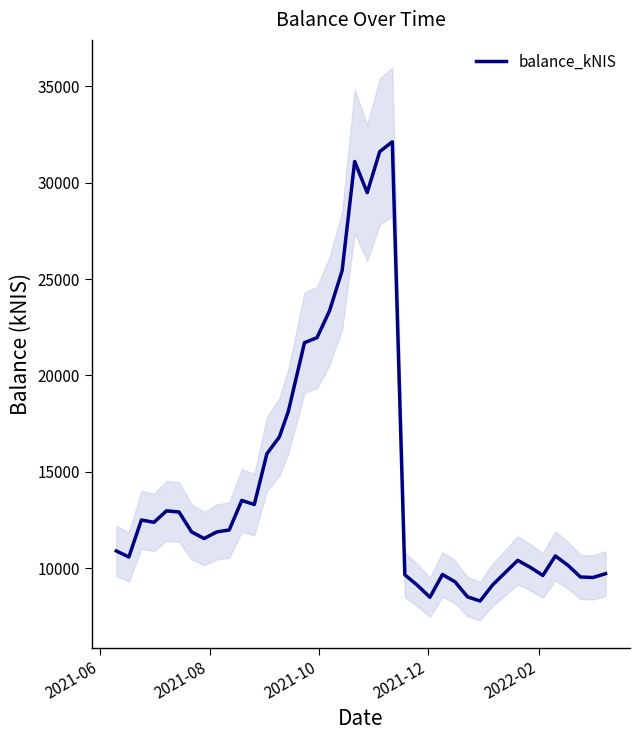

Reading left to right, extract all data points from this chart.

10890.3	10579.6	12499.0	12377.7	12973.2	12913.2	11878.8	11537.0	11876.2	11980.7	13511.7	13302.4	15930.5	16813.0	18140.7	21702.0	21964.0	23359.3	25437.9	31107.5	29491.6	31620.4	32129.6	9654.5	9110.2	8488.0	9667.4	9289.4	8507.4	8294.1	9129.6	9767.4	10403.5	10040.8	9620.2	10631.6	10147.5	9538.4	9513.9	9710.0